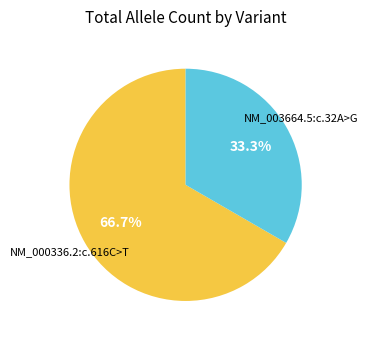

True or false: NM_000336.2:c.616C>T accounts for 67% of the total.

True